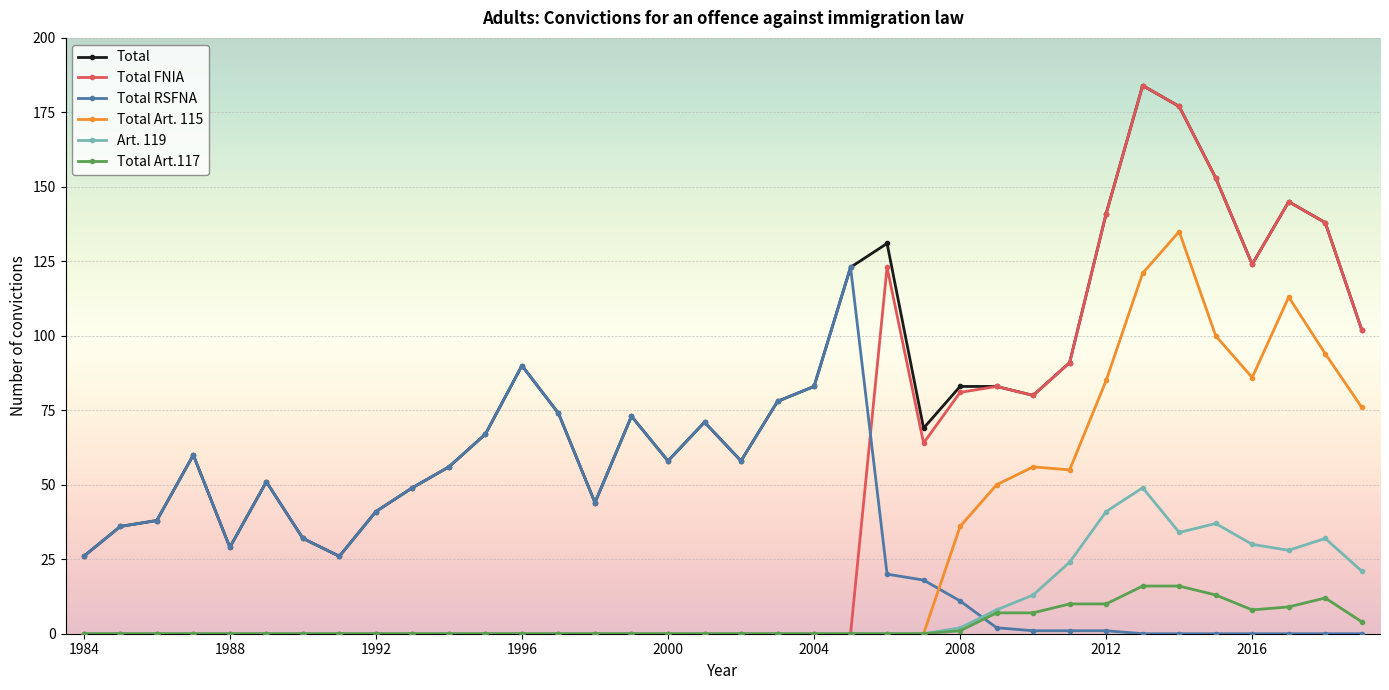

What is the maximum value for Art. 119?

49